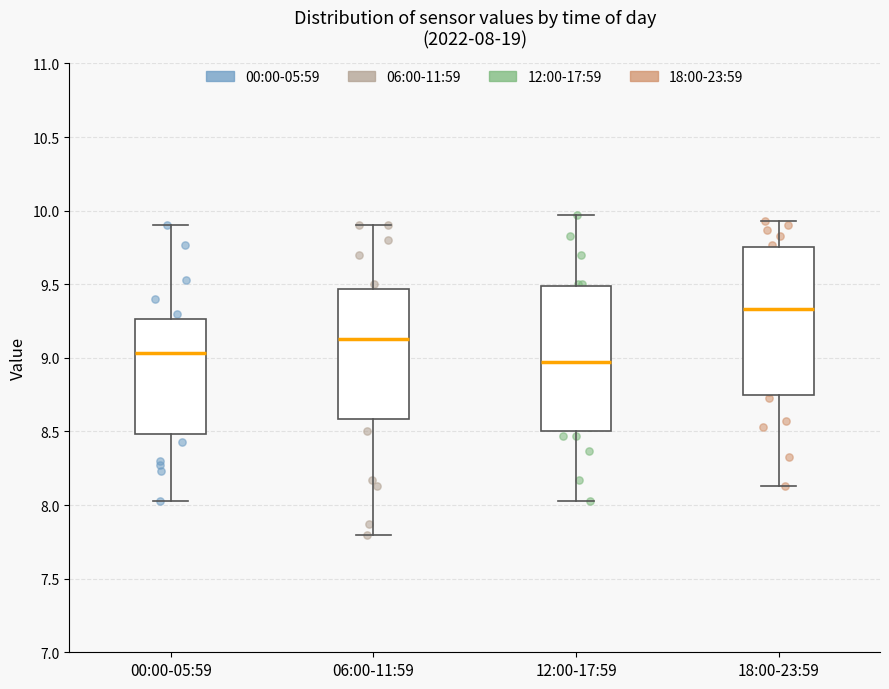

Which box's median line is the lowest?

12:00-17:59